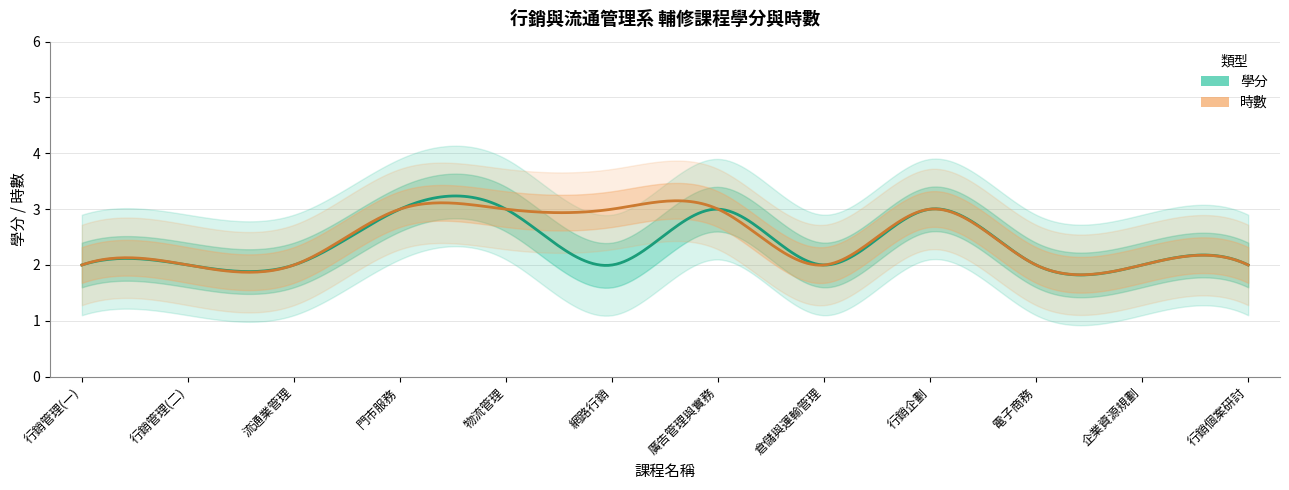

How many lines are shown in the chart?

2